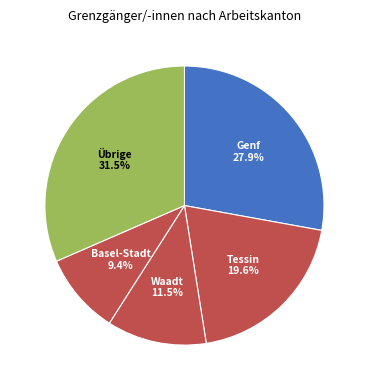

How much of the chart is everything except Übrige?

68.5%